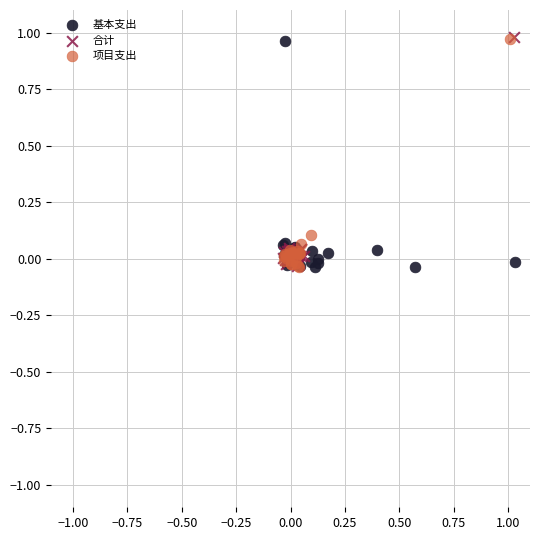

What are all the series names shown in the legend?

基本支出, 合计, 项目支出